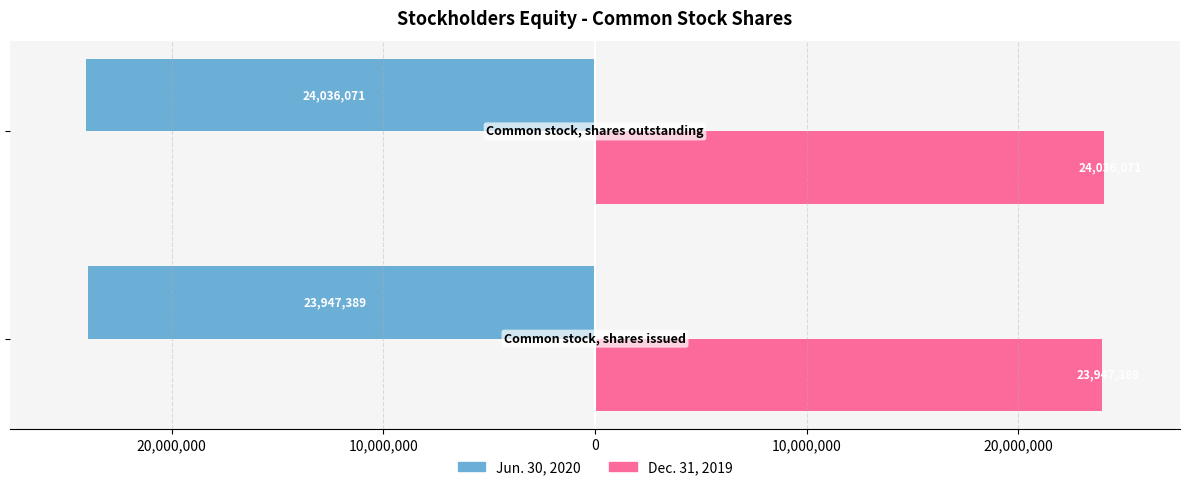

What is the average value of the Dec. 31, 2019 series?

23991730